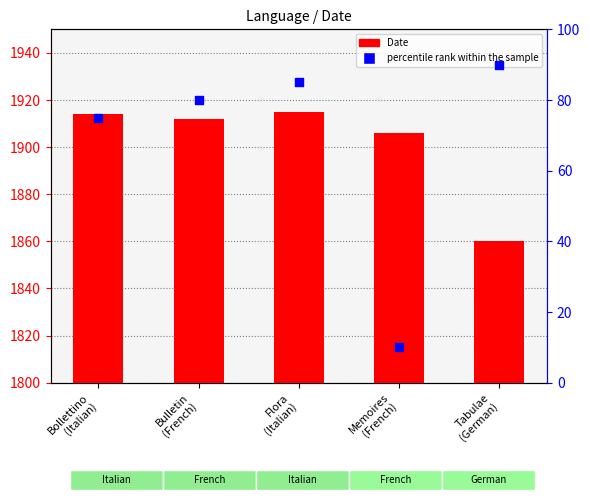

Which series reaches the maximum Y coordinate?

Date